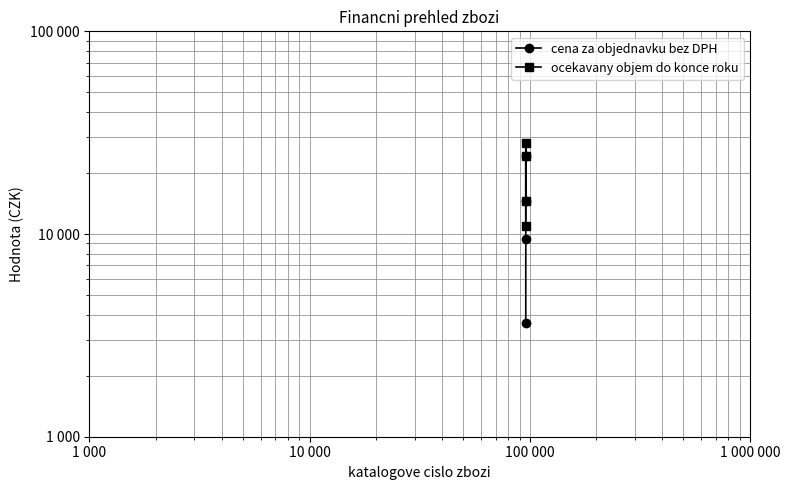

How many series are shown in this chart?

2